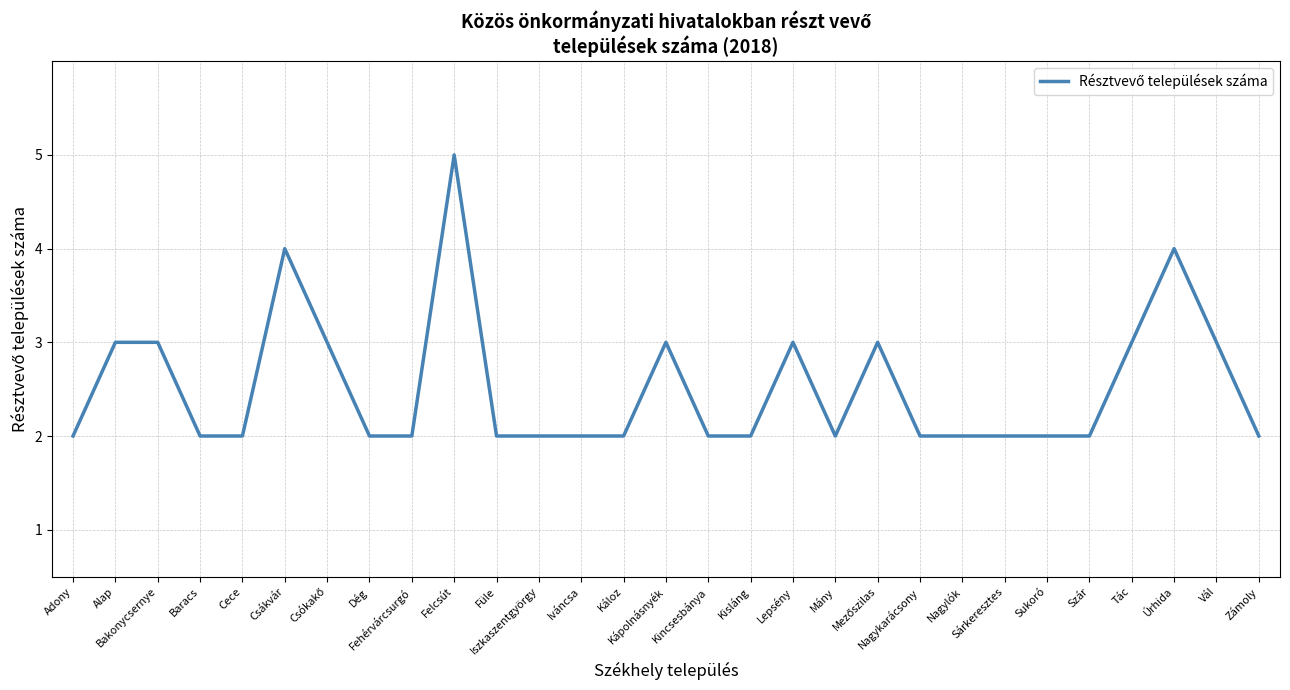

What is the difference between the maximum and minimum values?

3